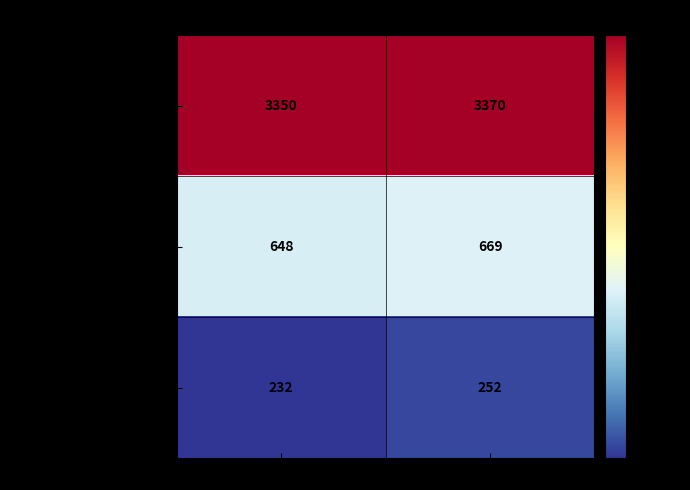

At which label is osm-stage_3-merge/master closest to 3360?

min_build